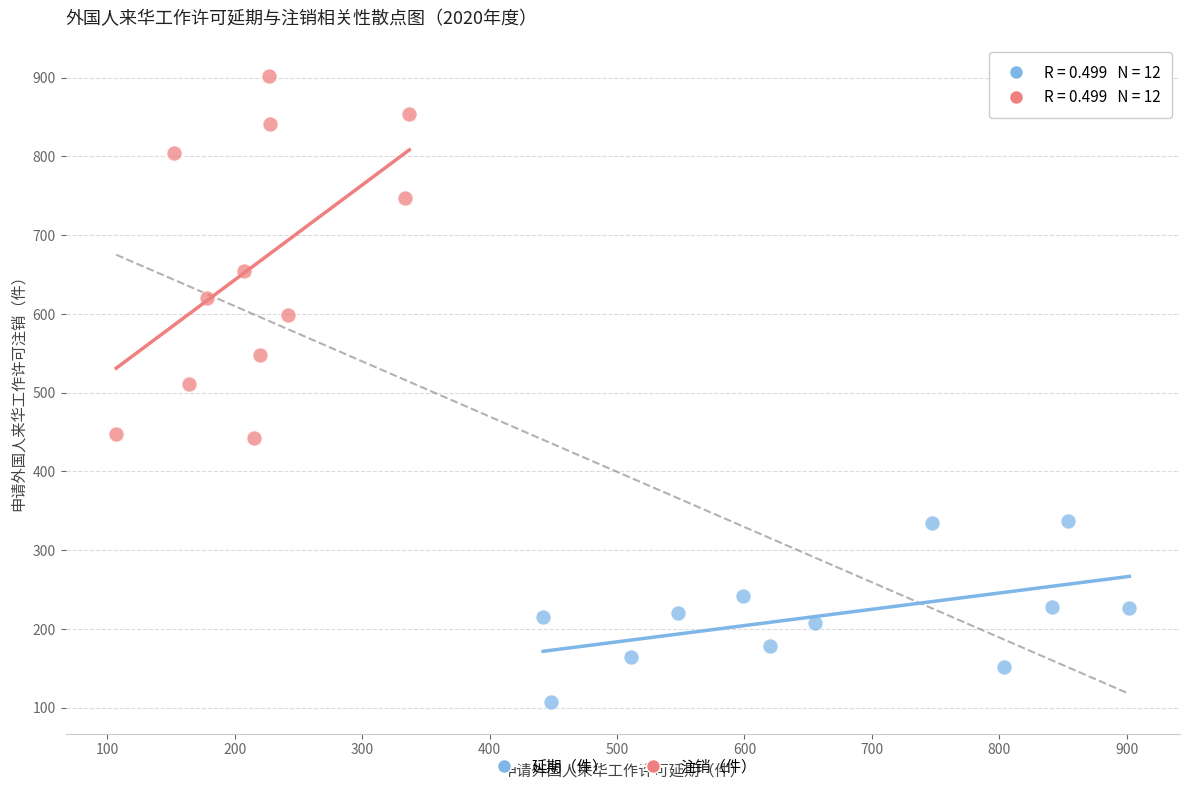

Which series reaches the maximum Y coordinate?

注销（件）